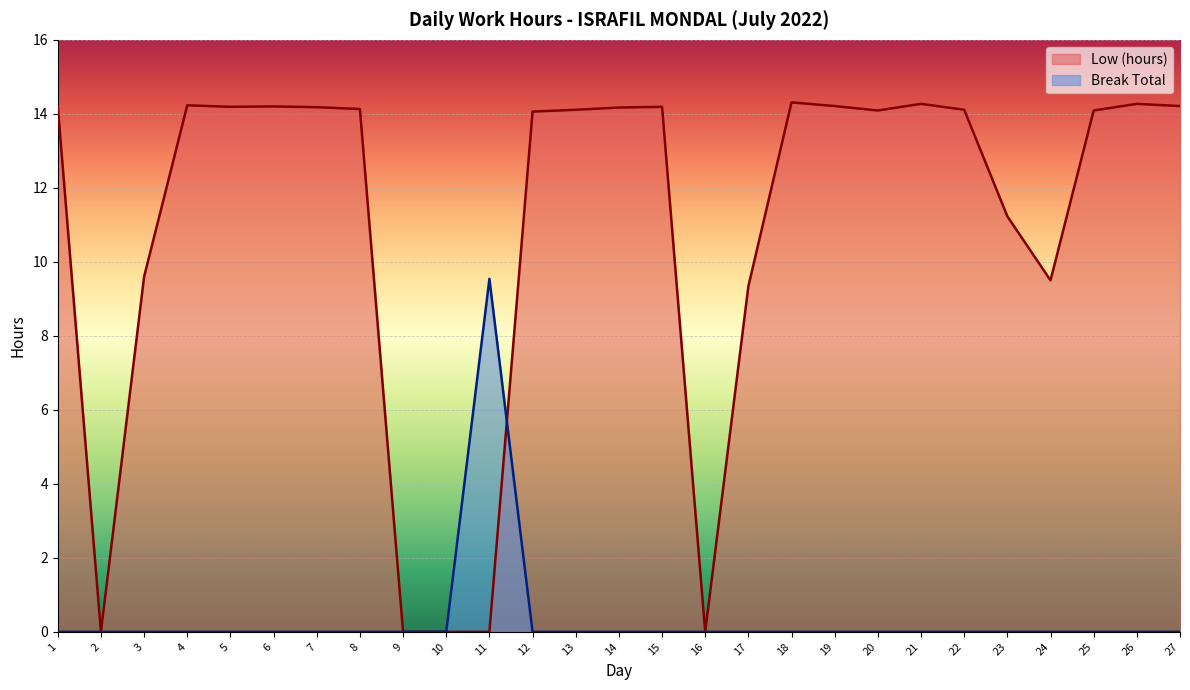

Reading left to right, what are all the values shown in this chart?

Low (hours): 14.2	0.0	9.6	14.2	14.2	14.2	14.2	14.1	0.0	0.0	0.0	14.1	14.1	14.2	14.2	0.0	9.3	14.3	14.2	14.1	14.3	14.1	11.2	9.5	14.1	14.3	14.2
Break Total: 0.0	0.0	0.0	0.0	0.0	0.0	0.0	0.0	0.0	0.0	9.5	0.0	0.0	0.0	0.0	0.0	0.0	0.0	0.0	0.0	0.0	0.0	0.0	0.0	0.0	0.0	0.0